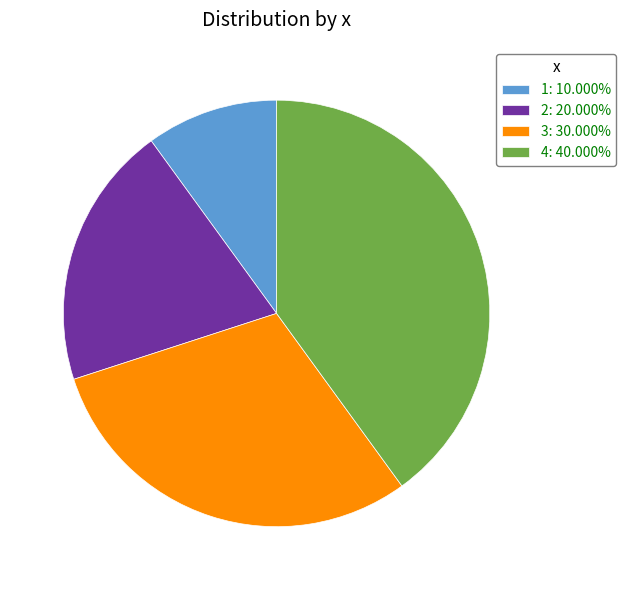

Is there a majority slice in this chart?

No